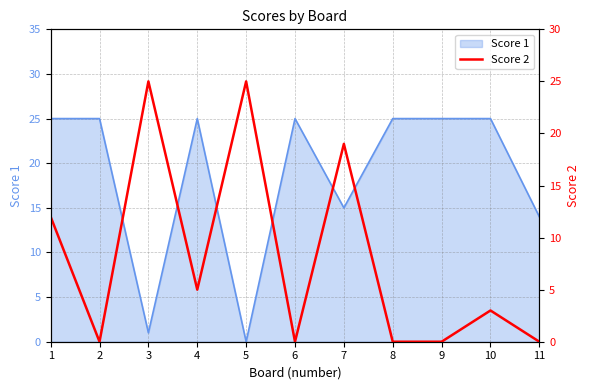

The Score 1 series shows 43 at 9. True or false?

False